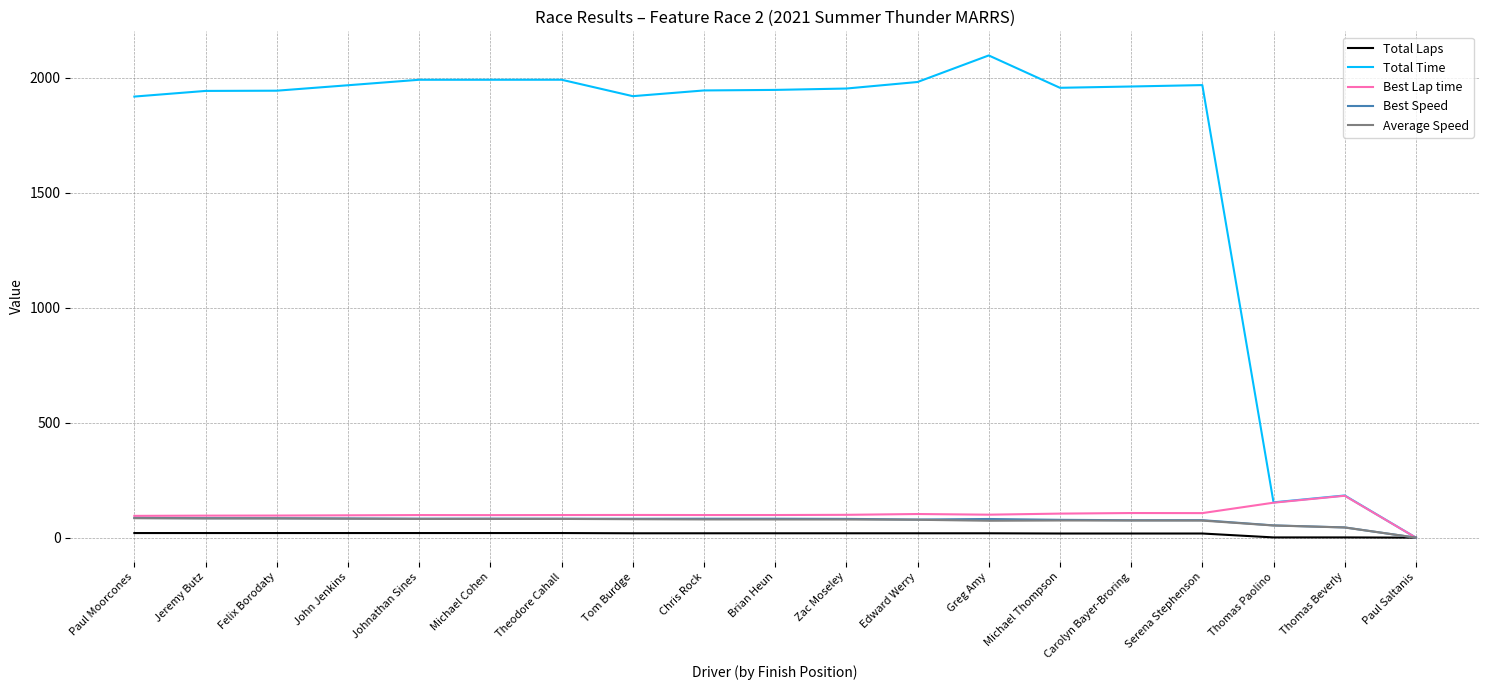

Which label corresponds to the largest value in the chart?

Greg Amy